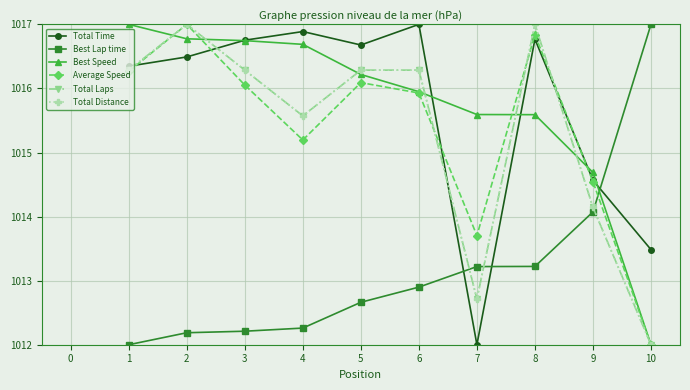

What is the maximum value shown in the chart?

1017.0